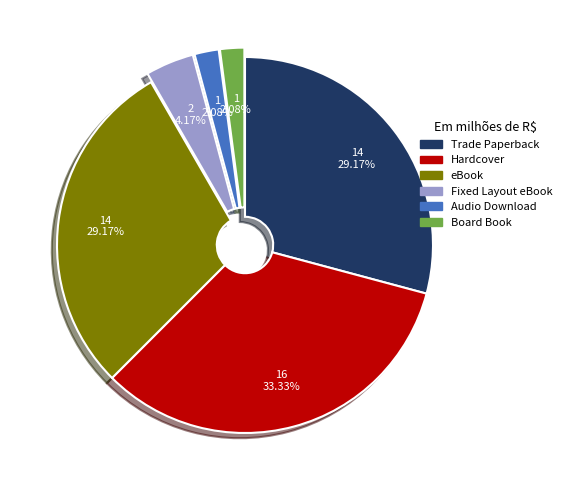

How many segments does this pie chart have?

6